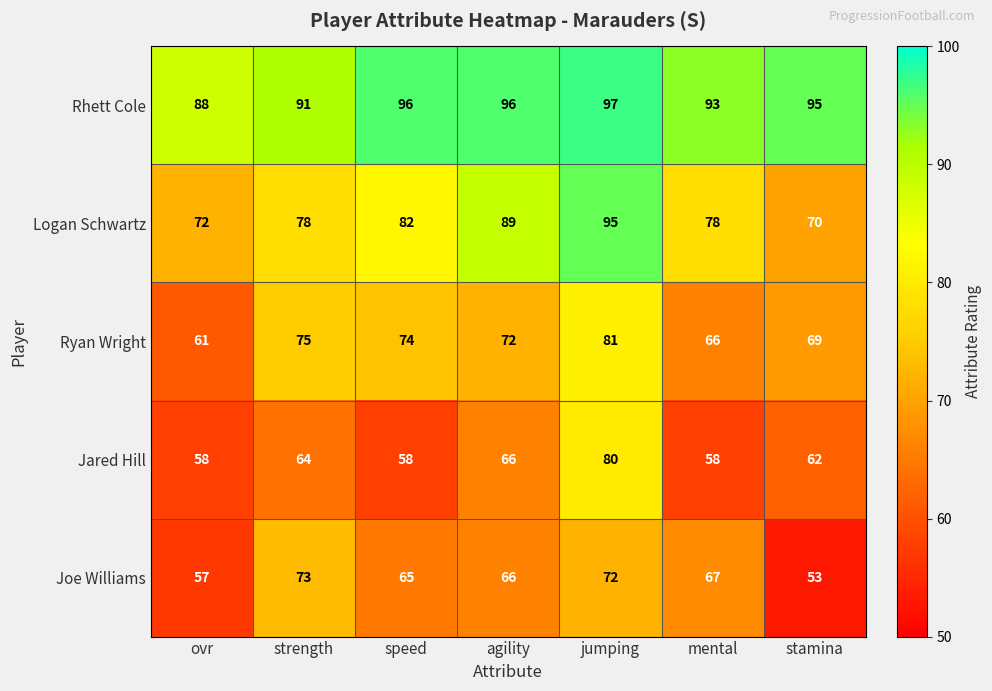

List the series in order of their peak value, lowest first.

Joe Williams, Jared Hill, Ryan Wright, Logan Schwartz, Rhett Cole